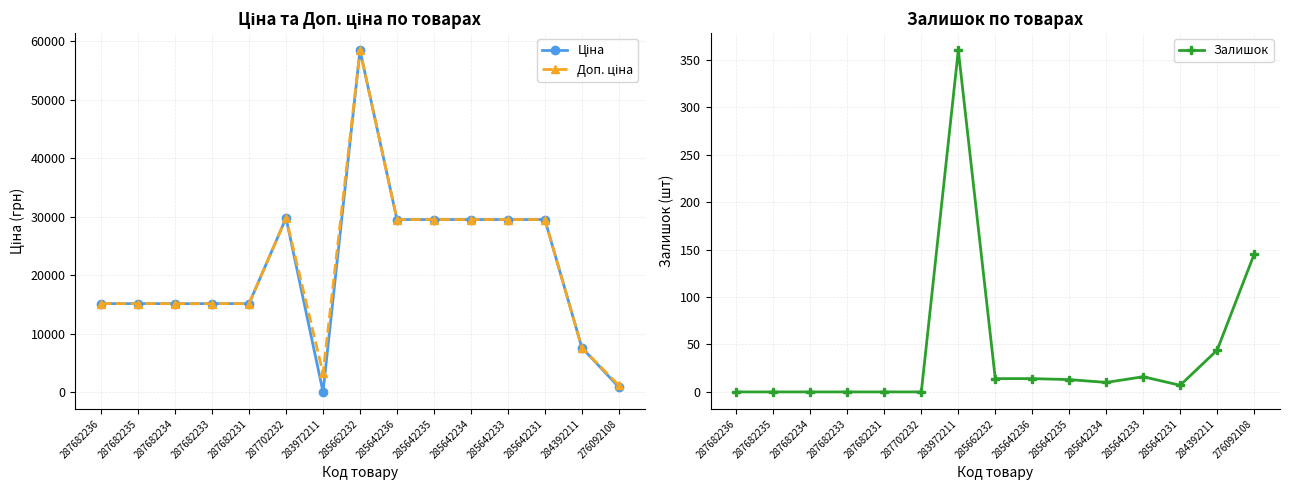

What is the label of the 13th point from the right?

287682234